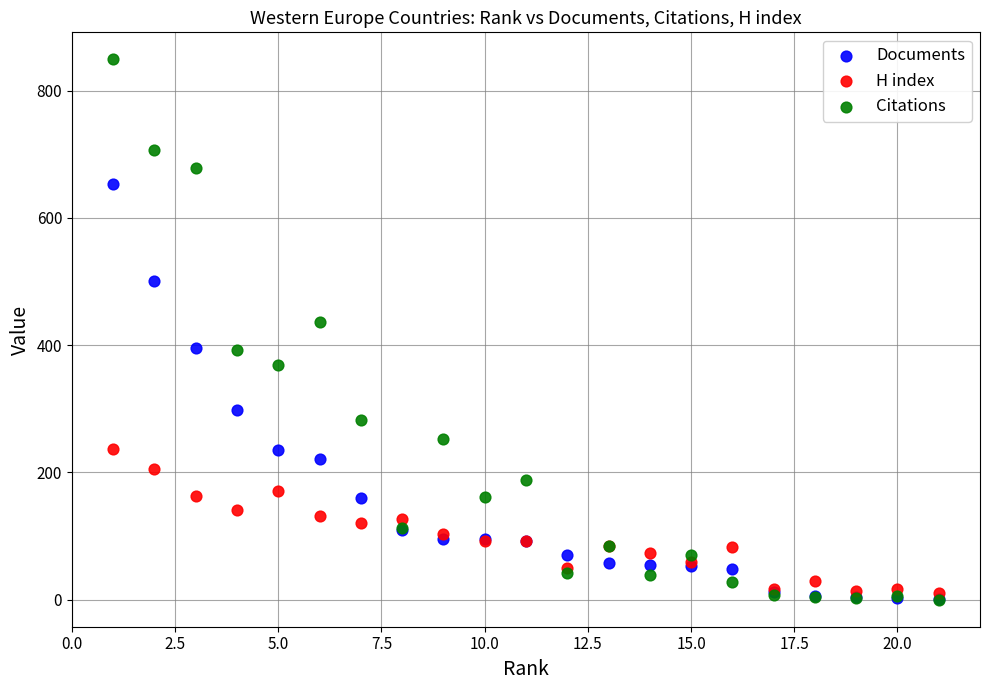

In the Citations series, what Y value is closest to 424?

436